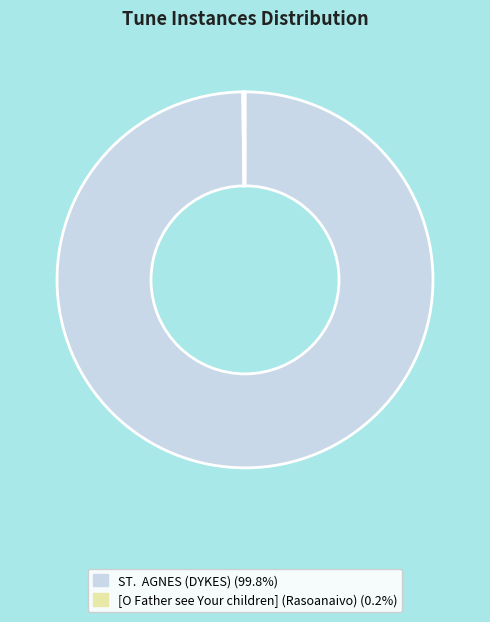

What is the majority slice?

ST. AGNES (DYKES)